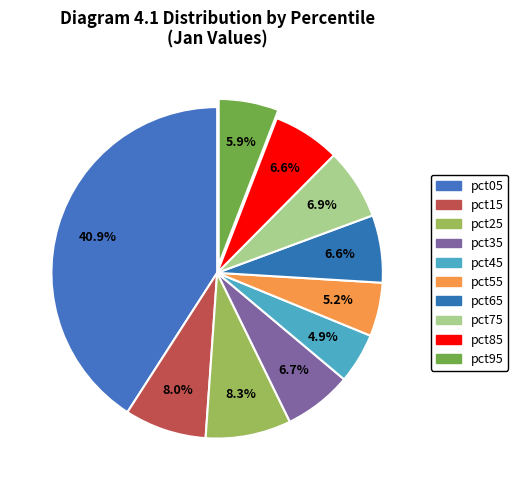

Is there a majority slice in this chart?

No